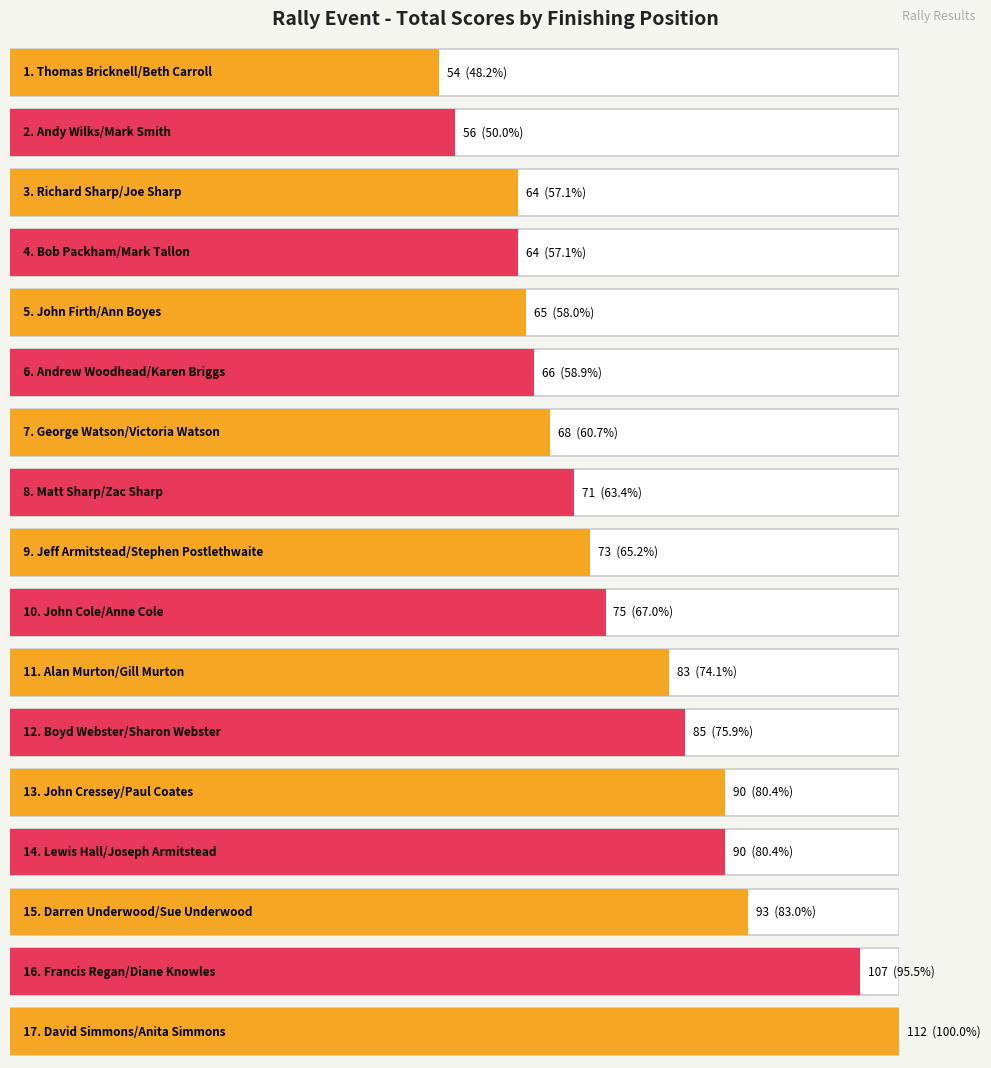

How many data points does each series have?

17